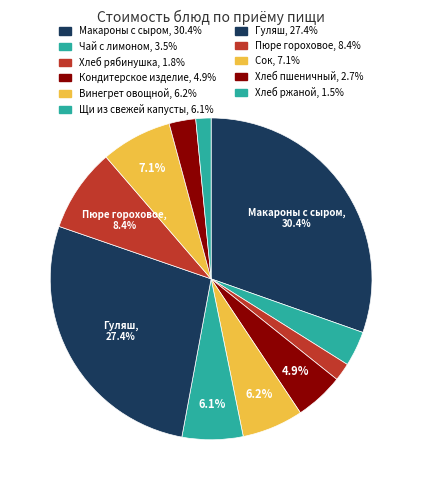

What is the smallest slice in the pie chart?

Хлеб ржаной